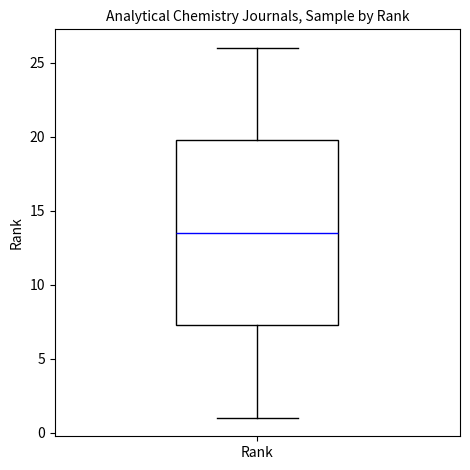

Where is the upper edge of the box for Rank on the y-axis? The values are not printed on the chart, so give them approximately, as read against the axis.

20.0